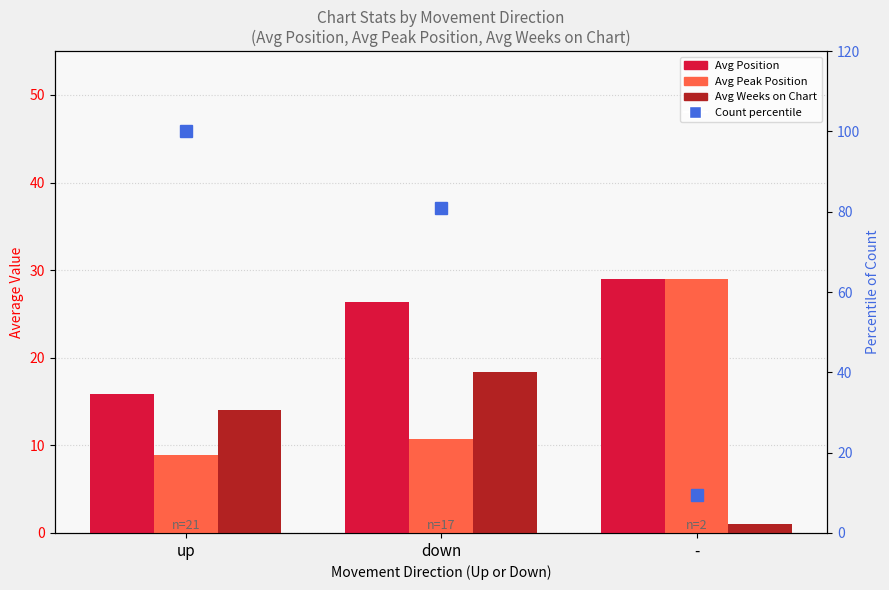

Which category has the highest value across all series?

-